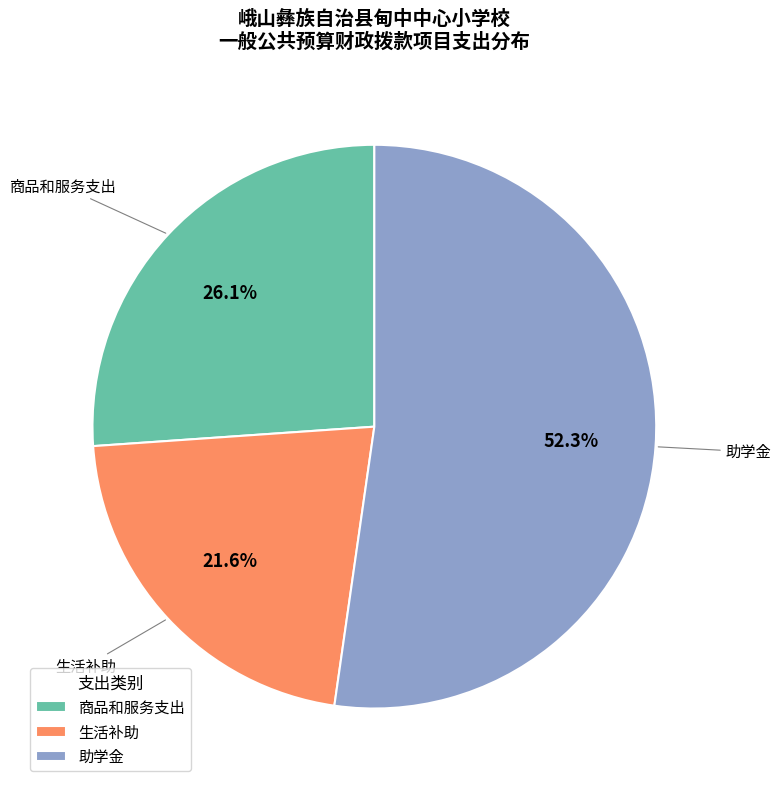

Between 助学金 and 商品和服务支出, which is larger?

助学金